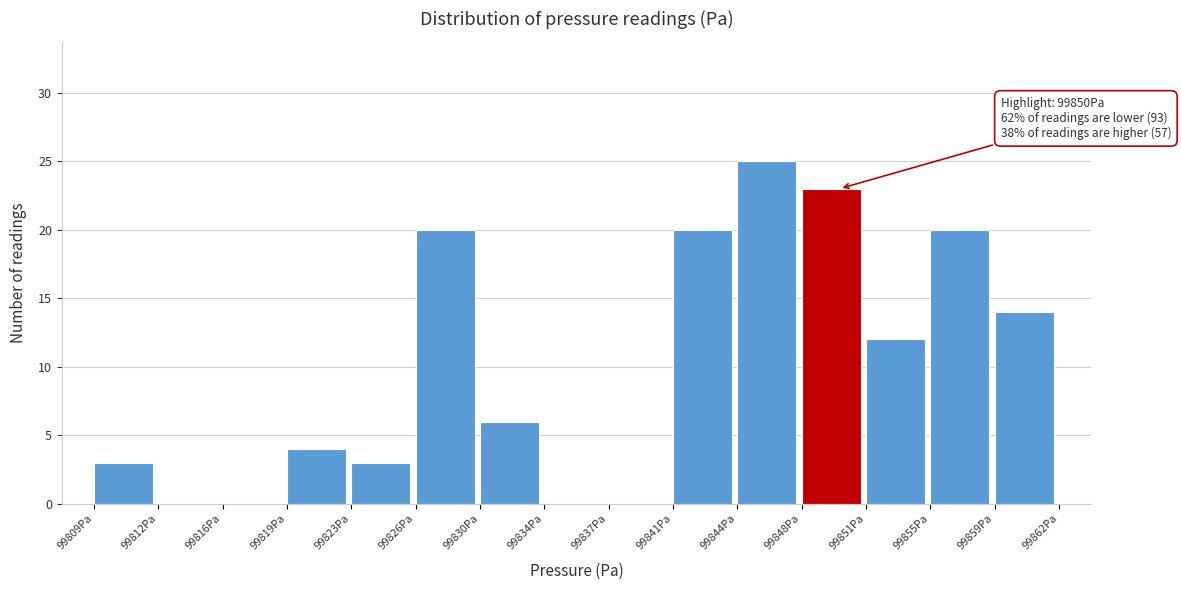

Which range on the x-axis has the tallest bar?

99844.5 to 99848.0